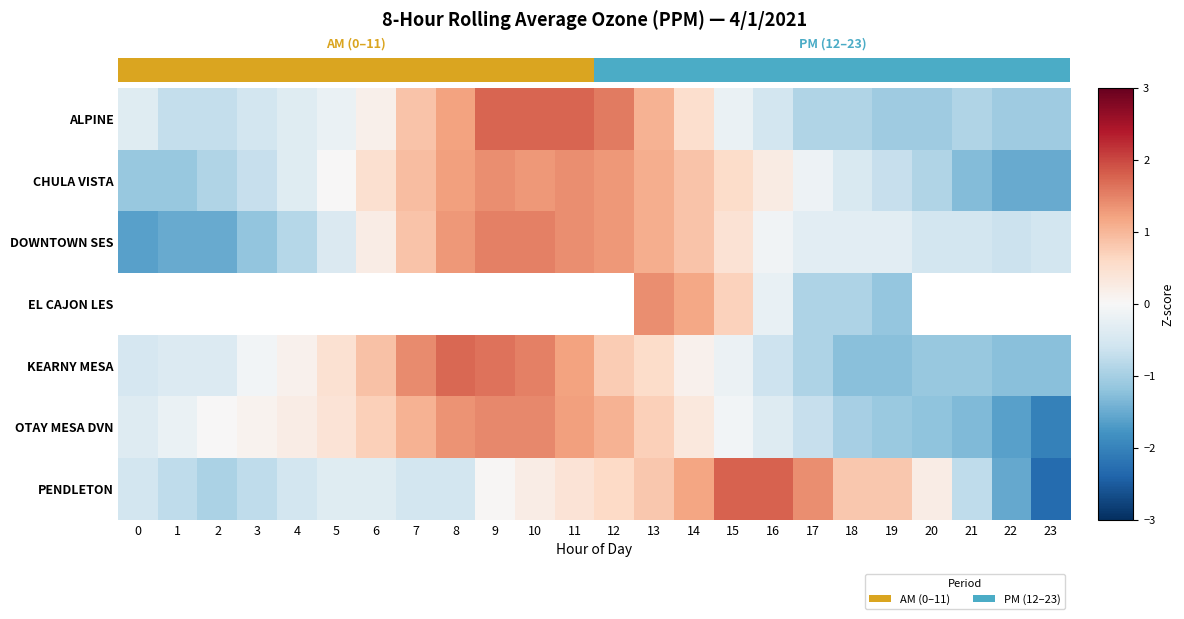

At 10, list the series in order from smallest to largest.

PENDLETON, CHULA VISTA, OTAY MESA DVN, DOWNTOWN SES, KEARNY MESA, ALPINE, EL CAJON LES